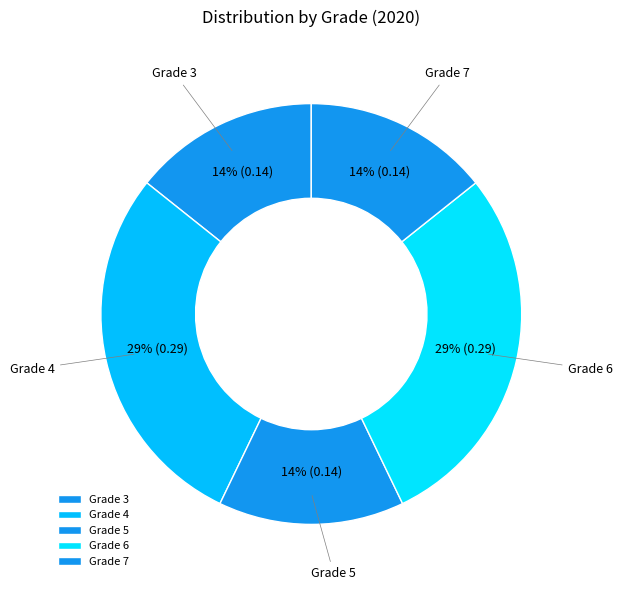

To the nearest percent, what is the average slice percentage?

20%